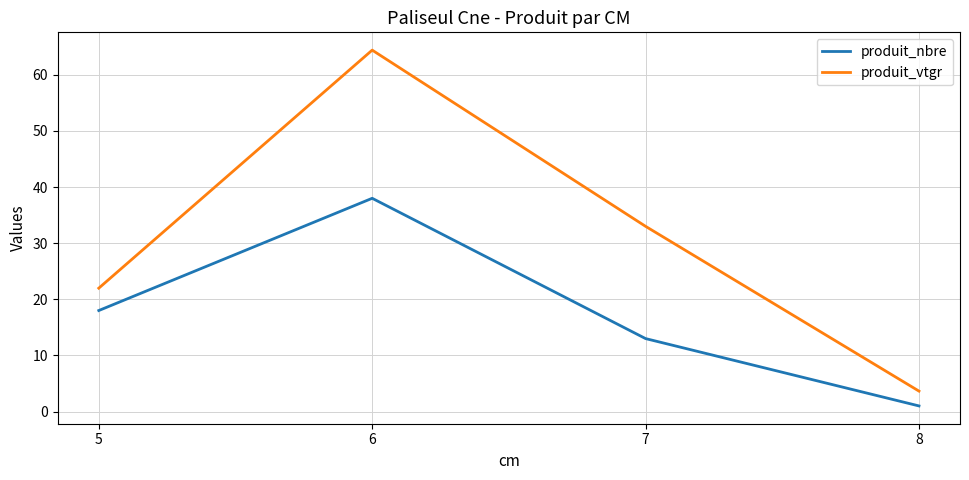

Is this an area chart (filled region under the line)?

No